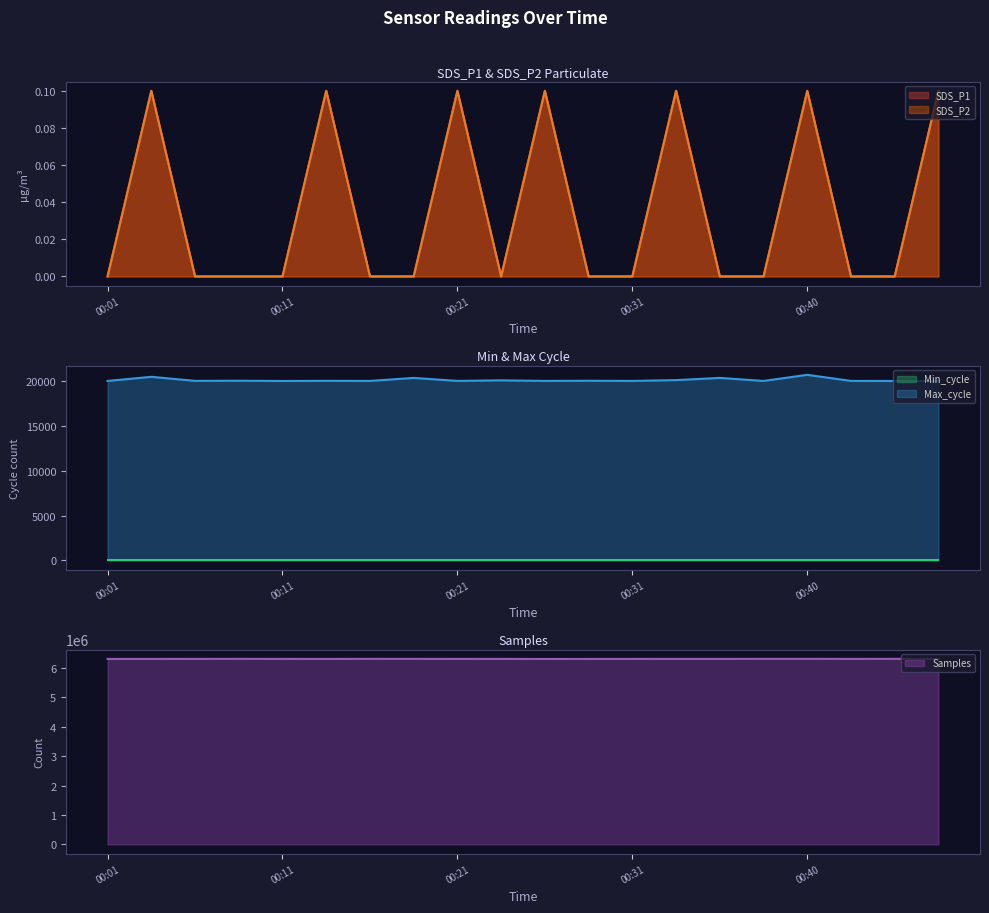

How many data points in Max_cycle are less than 20010?

10